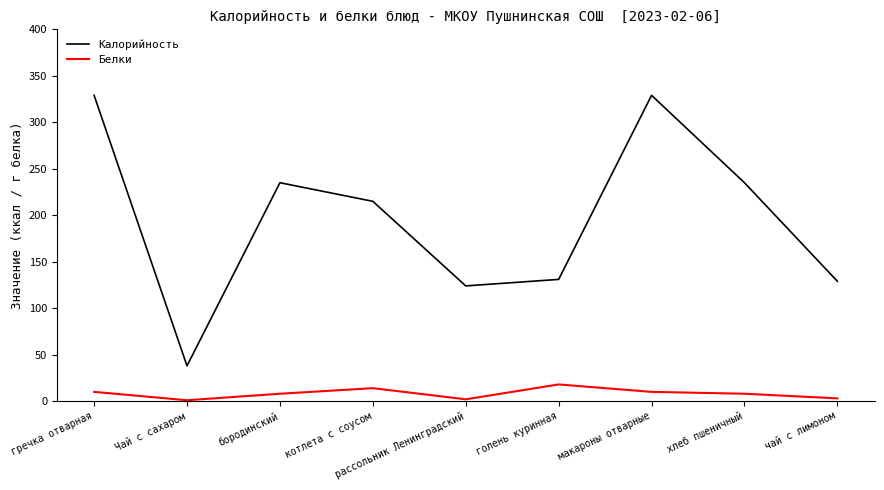

Which series has the largest total across all categories?

Калорийность